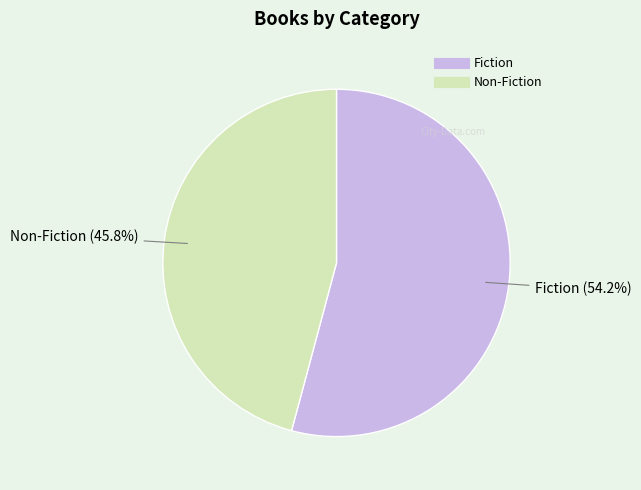

The Non-Fiction slice represents 33% of the pie. True or false?

False